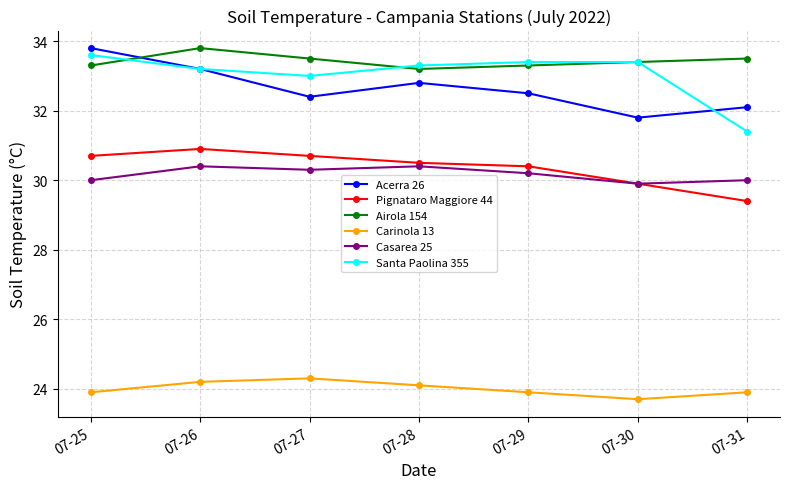

At how many categories does at least one series exceed 31?

7